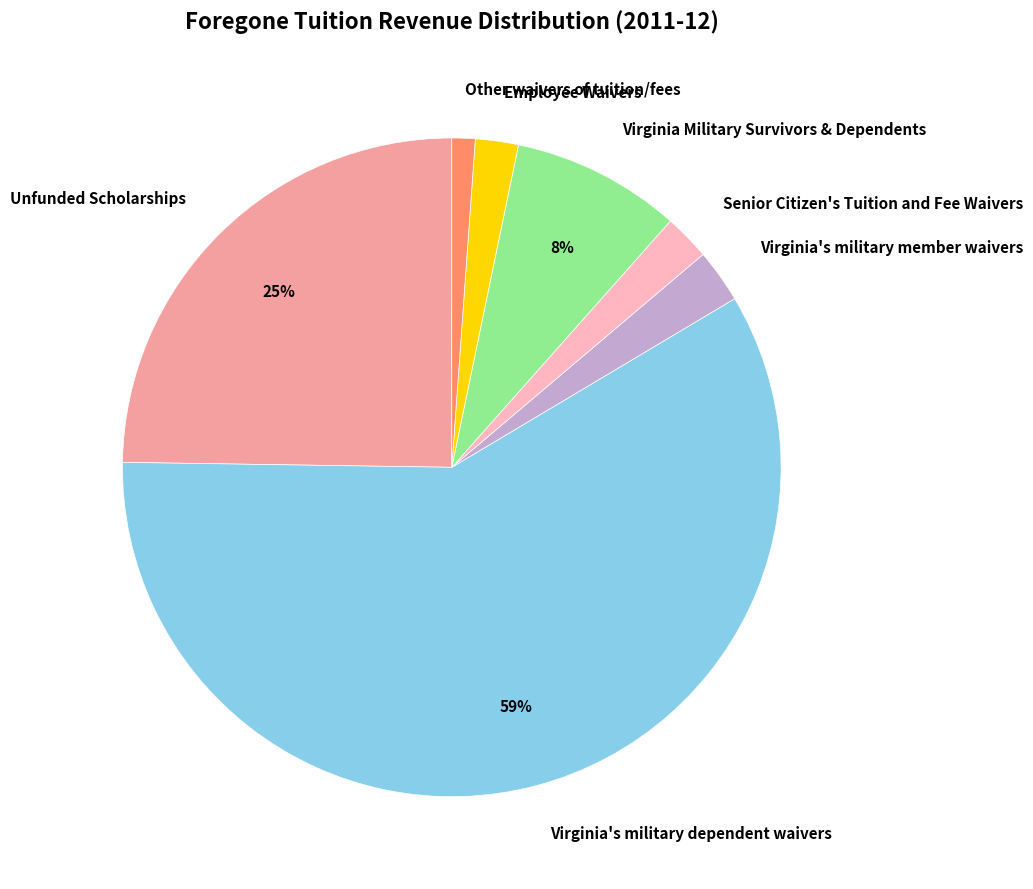

Do Virginia's military dependent waivers and Virginia's military member waivers together represent more than half of the pie?

Yes